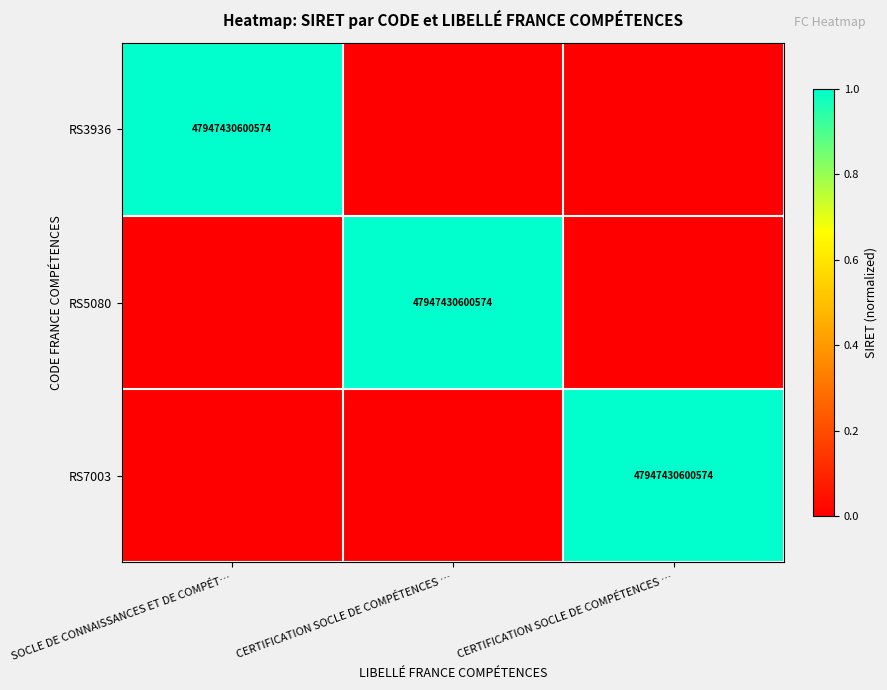

How many data points in RS7003 are above 0?

1